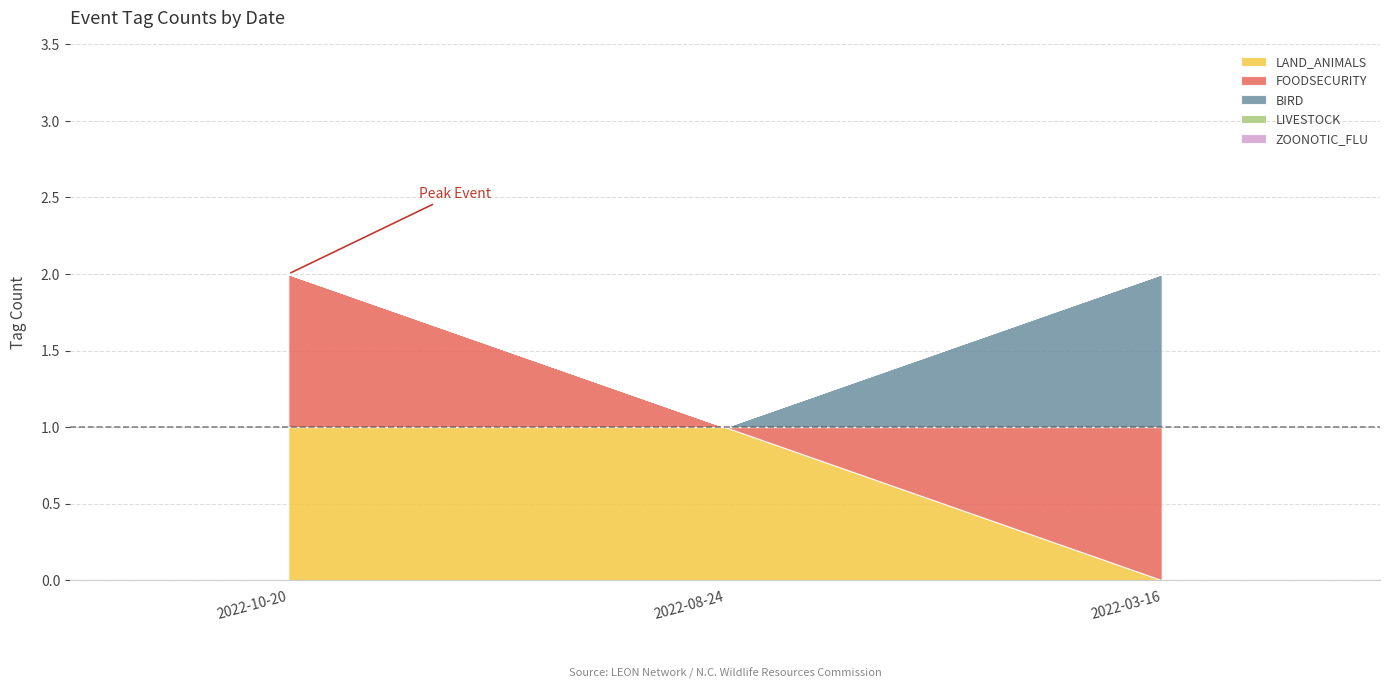

What is the average value of the FOODSECURITY series?

1